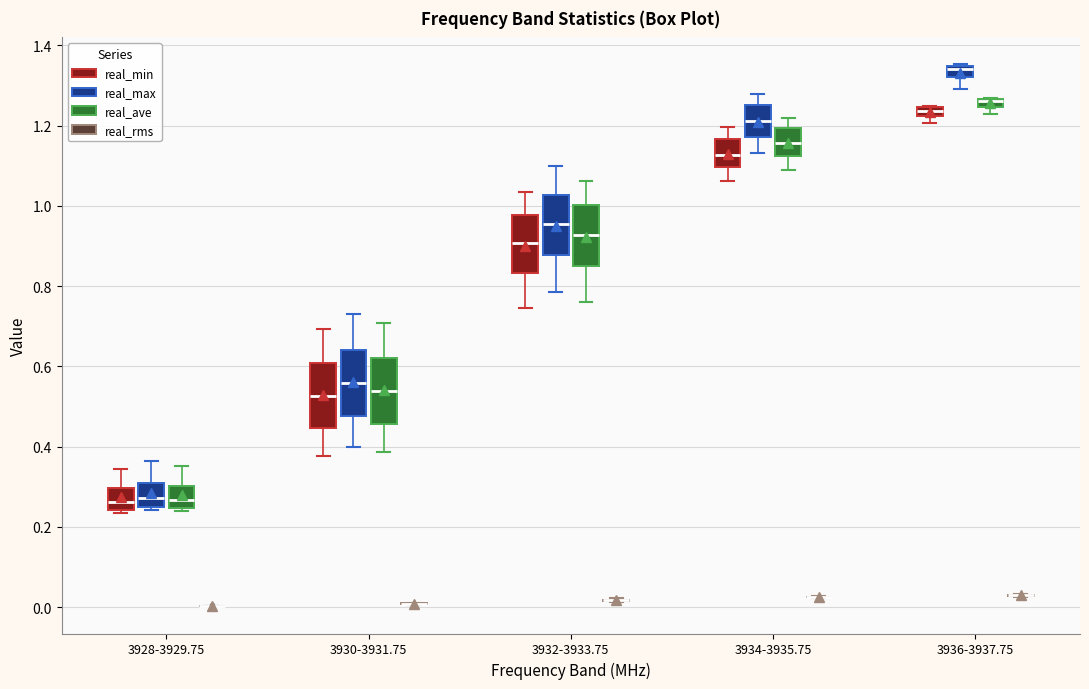

Where is the lower edge of the box for 3928-3929.75 (real_ave) on the y-axis? The values are not printed on the chart, so give them approximately, as read against the axis.

0.24